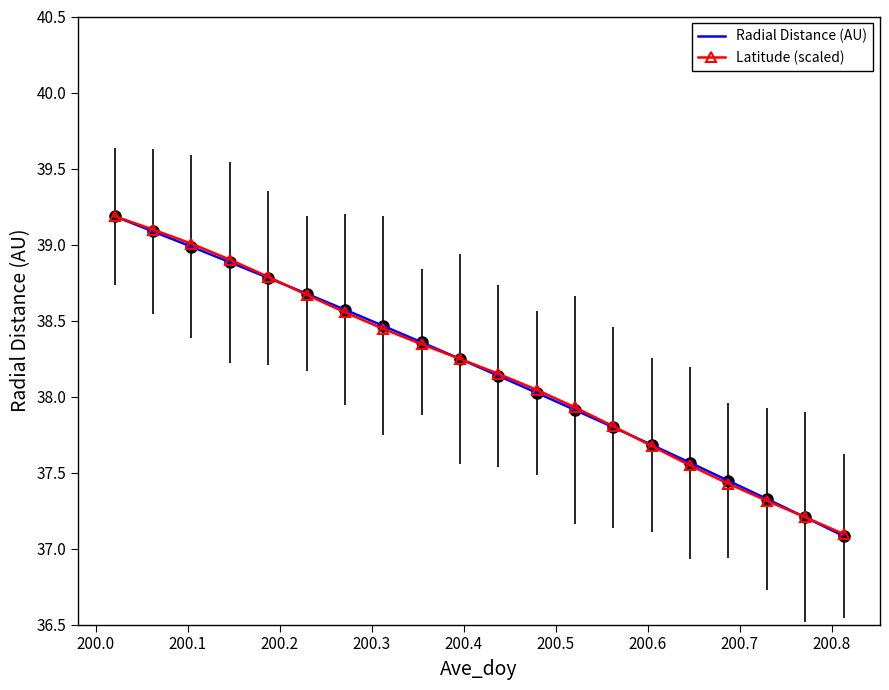

What is the minimum value for Radial Distance (AU)?

37.1